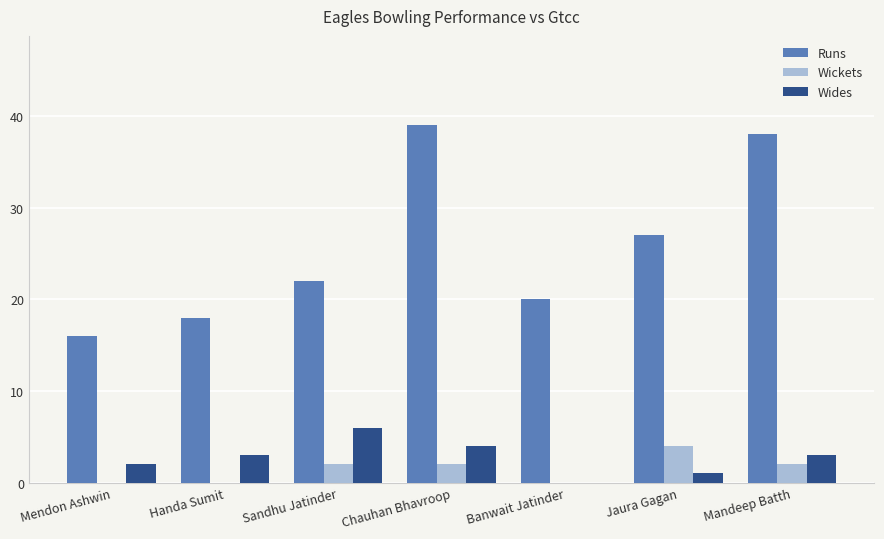

What is the highest value of the Wides series?

6